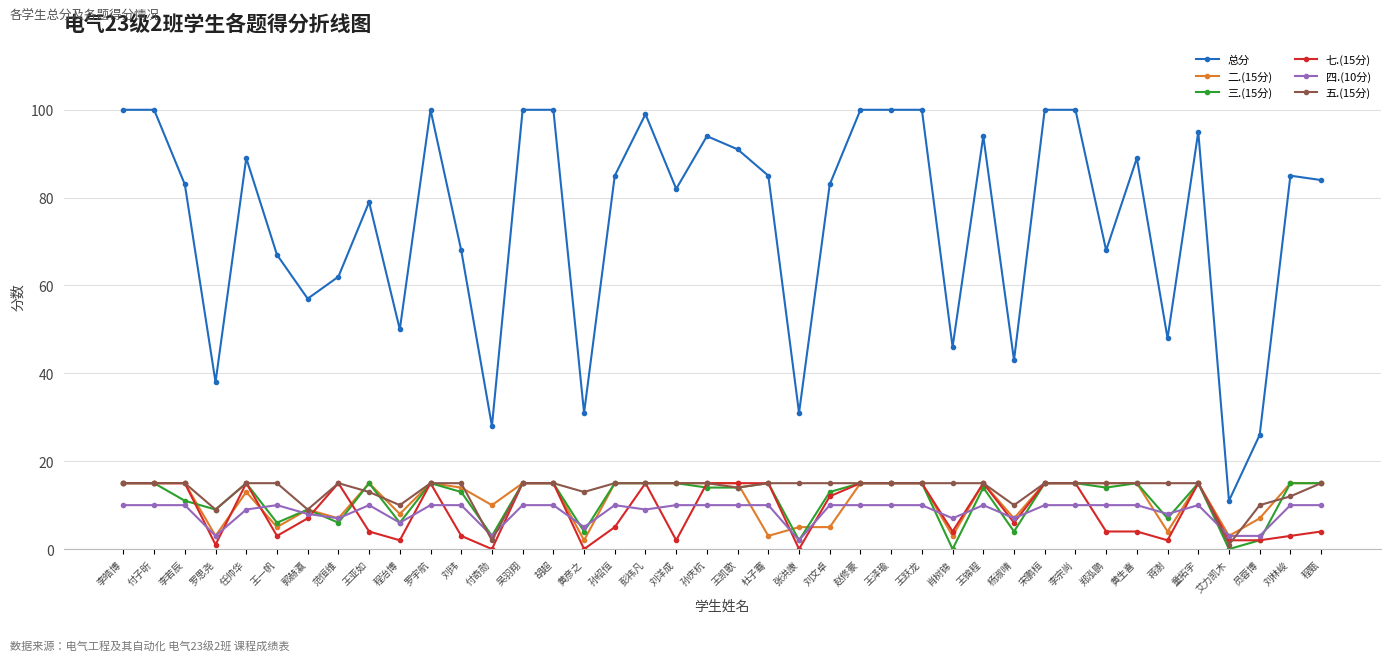

Reading right to left, list all the values displayed in this chart.

总分: 程甄=84	刘林峻=85	员蓉博=26	艾力凯木=11	童拓宇=95	蒋澍=48	黄生喜=89	郑泓鹏=68	李宗尚=100	宋鹏桓=100	杨淑晴=43	王锦程=94	肖树锦=46	王跃龙=100	王泽瑜=100	赵修豪=100	刘文卓=83	张洪康=31	杜子骞=85	王凯歌=91	孙庆杭=94	刘洋成=82	彭祎凡=99	孙绍恒=85	黄彦之=31	胡超=100	吴羽翔=100	付奇勋=28	刘玮=68	罗宇航=100	程治博=50	王亚如=79	范恒维=62	郭赫瀛=57	王一帆=67	任帅华=89	罗思尧=38	李若辰=83	付子昕=100	李皓博=100
二.(15分): 程甄=15	刘林峻=15	员蓉博=7	艾力凯木=3	童拓宇=15	蒋澍=4	黄生喜=15	郑泓鹏=15	李宗尚=15	宋鹏桓=15	杨淑晴=7	王锦程=15	肖树锦=3	王跃龙=15	王泽瑜=15	赵修豪=15	刘文卓=5	张洪康=5	杜子骞=3	王凯歌=15	孙庆杭=15	刘洋成=15	彭祎凡=15	孙绍恒=15	黄彦之=2	胡超=15	吴羽翔=15	付奇勋=10	刘玮=14	罗宇航=15	程治博=8	王亚如=15	范恒维=7	郭赫瀛=9	王一帆=5	任帅华=13	罗思尧=3	李若辰=15	付子昕=15	李皓博=15
三.(15分): 程甄=15	刘林峻=15	员蓉博=2	艾力凯木=0	童拓宇=15	蒋澍=7	黄生喜=15	郑泓鹏=14	李宗尚=15	宋鹏桓=15	杨淑晴=4	王锦程=14	肖树锦=0	王跃龙=15	王泽瑜=15	赵修豪=15	刘文卓=13	张洪康=2	杜子骞=15	王凯歌=14	孙庆杭=14	刘洋成=15	彭祎凡=15	孙绍恒=15	黄彦之=4	胡超=15	吴羽翔=15	付奇勋=3	刘玮=13	罗宇航=15	程治博=6	王亚如=15	范恒维=6	郭赫瀛=9	王一帆=6	任帅华=15	罗思尧=9	李若辰=11	付子昕=15	李皓博=15
七.(15分): 程甄=4	刘林峻=3	员蓉博=2	艾力凯木=2	童拓宇=15	蒋澍=2	黄生喜=4	郑泓鹏=4	李宗尚=15	宋鹏桓=15	杨淑晴=6	王锦程=15	肖树锦=4	王跃龙=15	王泽瑜=15	赵修豪=15	刘文卓=12	张洪康=0	杜子骞=15	王凯歌=15	孙庆杭=15	刘洋成=2	彭祎凡=15	孙绍恒=5	黄彦之=0	胡超=15	吴羽翔=15	付奇勋=0	刘玮=3	罗宇航=15	程治博=2	王亚如=4	范恒维=15	郭赫瀛=7	王一帆=3	任帅华=15	罗思尧=1	李若辰=15	付子昕=15	李皓博=15
四.(10分): 程甄=10	刘林峻=10	员蓉博=3	艾力凯木=3	童拓宇=10	蒋澍=8	黄生喜=10	郑泓鹏=10	李宗尚=10	宋鹏桓=10	杨淑晴=7	王锦程=10	肖树锦=7	王跃龙=10	王泽瑜=10	赵修豪=10	刘文卓=10	张洪康=2	杜子骞=10	王凯歌=10	孙庆杭=10	刘洋成=10	彭祎凡=9	孙绍恒=10	黄彦之=5	胡超=10	吴羽翔=10	付奇勋=3	刘玮=10	罗宇航=10	程治博=6	王亚如=10	范恒维=7	郭赫瀛=8	王一帆=10	任帅华=9	罗思尧=3	李若辰=10	付子昕=10	李皓博=10
五.(15分): 程甄=15	刘林峻=12	员蓉博=10	艾力凯木=1	童拓宇=15	蒋澍=15	黄生喜=15	郑泓鹏=15	李宗尚=15	宋鹏桓=15	杨淑晴=10	王锦程=15	肖树锦=15	王跃龙=15	王泽瑜=15	赵修豪=15	刘文卓=15	张洪康=15	杜子骞=15	王凯歌=14	孙庆杭=15	刘洋成=15	彭祎凡=15	孙绍恒=15	黄彦之=13	胡超=15	吴羽翔=15	付奇勋=2	刘玮=15	罗宇航=15	程治博=10	王亚如=13	范恒维=15	郭赫瀛=9	王一帆=15	任帅华=15	罗思尧=9	李若辰=15	付子昕=15	李皓博=15